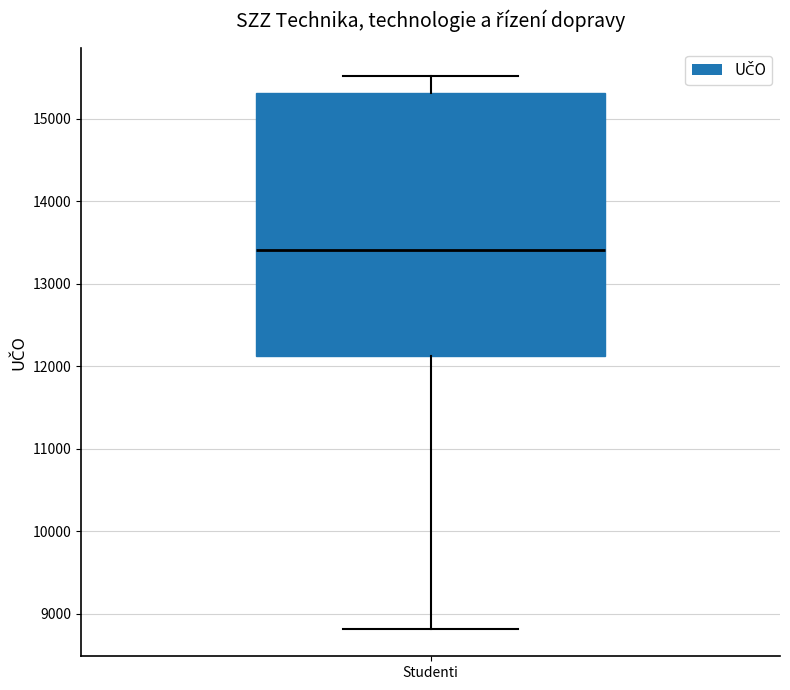

Where is the upper edge of the box for Studenti on the y-axis? The values are not printed on the chart, so give them approximately, as read against the axis.

15300